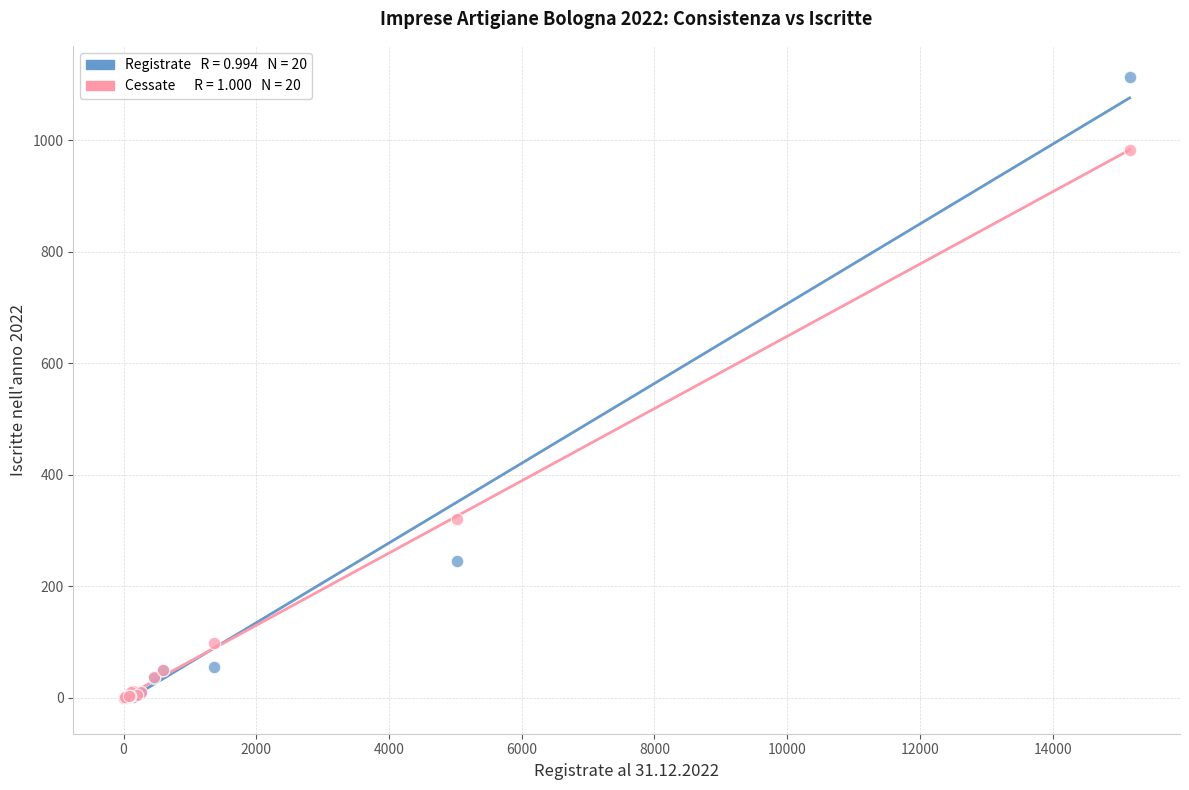

Across all series, what Y value is closest to 556?

321